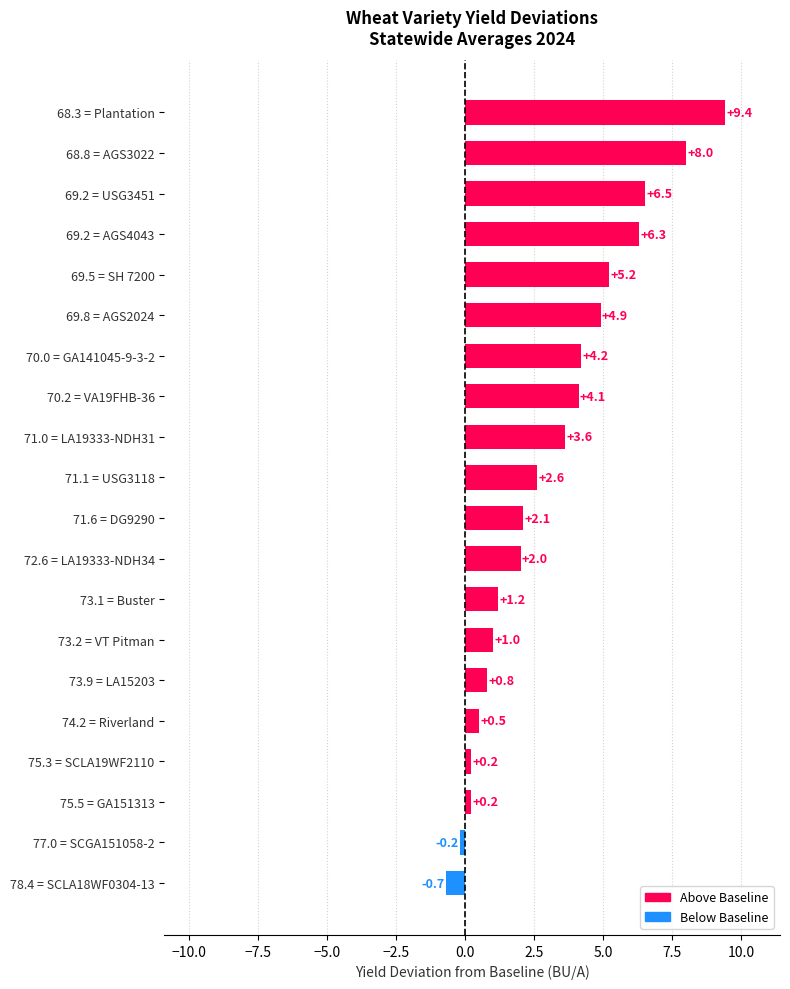

What is the average value?

3.1